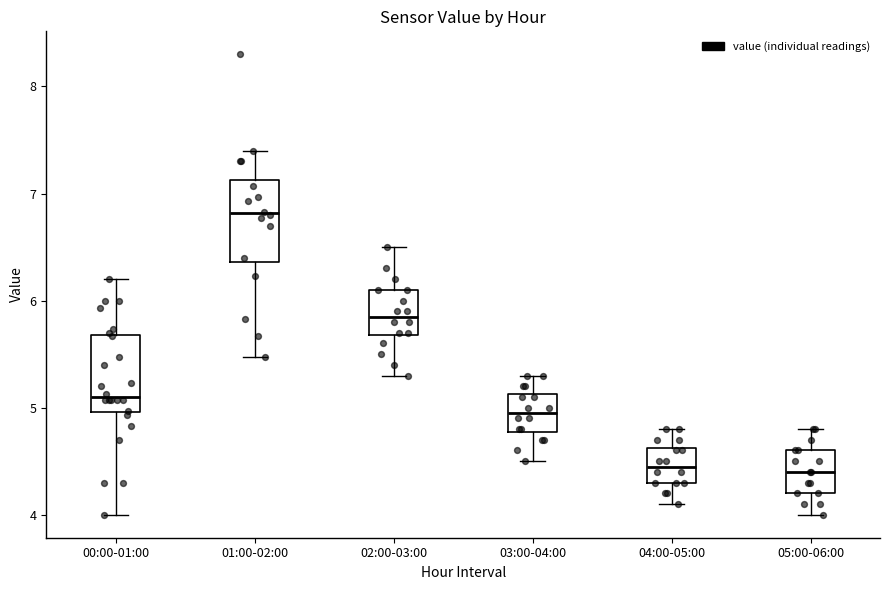

Reading left to right, transcribe this box plot: for each box, give where its median line is, the range the box spans, and where its two whiskers end, as read against the y-axis. The values are not printed on the chart, so give them approximately, as read against the axis.

00:00-01:00: median 5.1, box 5.0 to 5.7, whiskers 4.0 to 6.2
01:00-02:00: median 6.8, box 6.4 to 7.1, whiskers 5.5 to 7.4
02:00-03:00: median 5.9, box 5.7 to 6.1, whiskers 5.3 to 6.5
03:00-04:00: median 5.0, box 4.8 to 5.1, whiskers 4.5 to 5.3
04:00-05:00: median 4.5, box 4.3 to 4.6, whiskers 4.1 to 4.8
05:00-06:00: median 4.4, box 4.2 to 4.6, whiskers 4.0 to 4.8